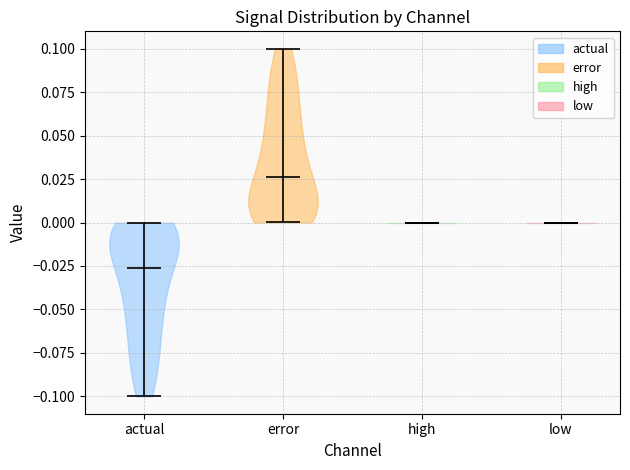

Reading left to right, read every violin against the y-axis: where its median line is, and the lowest and highest points it reaches. The values are not printed on the chart, so give them approximately, as read against the axis.

actual: median line -0.025, lowest point -0.100, highest point 0.000
error: median line 0.025, lowest point 0.000, highest point 0.100
high: median line 0.000, lowest point 0.000, highest point 0.000
low: median line 0.000, lowest point 0.000, highest point 0.000